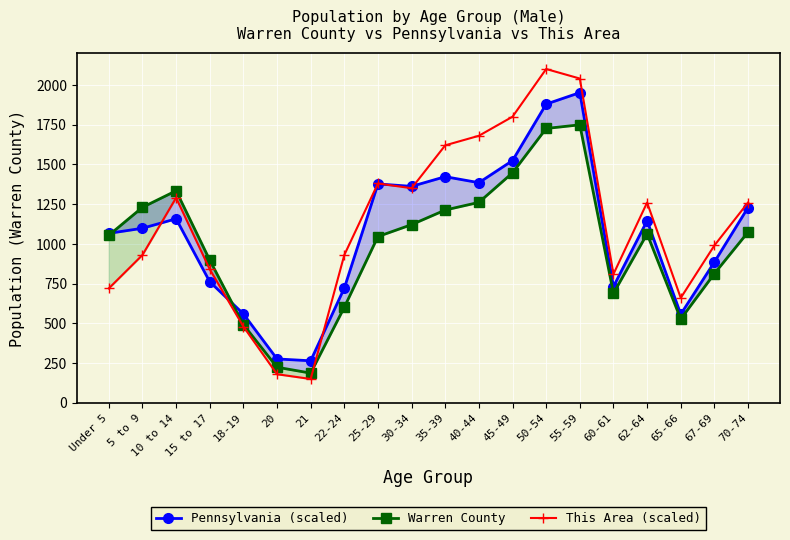

What position from the left is Under 5?

1